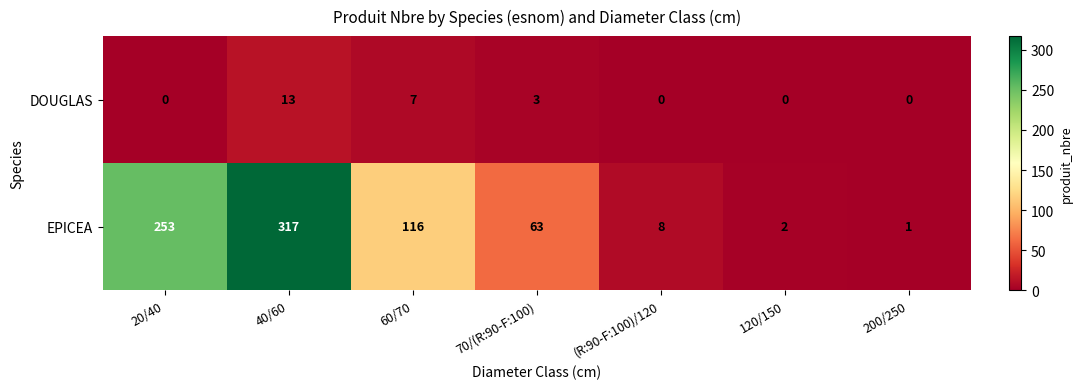

What is the sum of all EPICEA values?

760